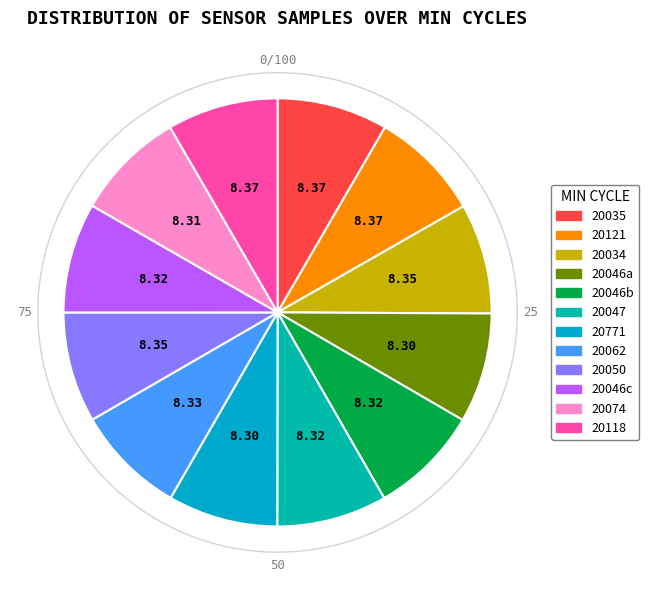

Is there any slice that represents more than half of the pie?

No